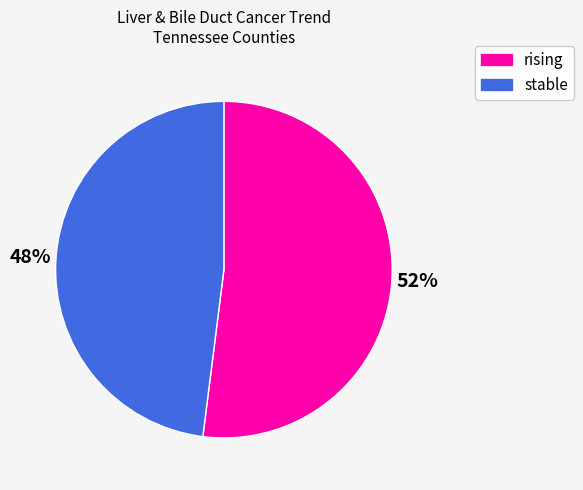

To the nearest percent, what is the combined percentage of stable and rising?

100%